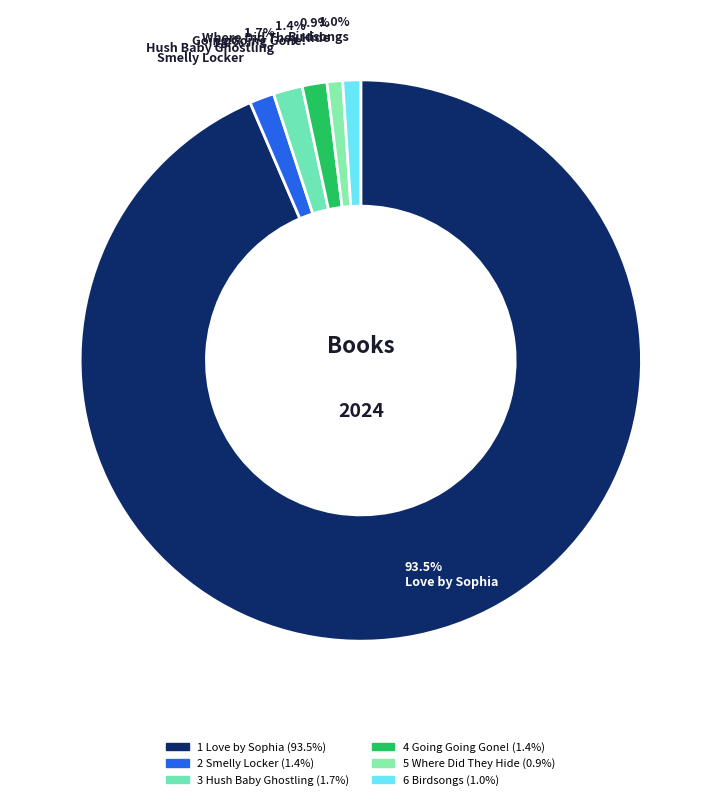

The 1 Love by Sophia slice represents 87% of the pie. True or false?

False